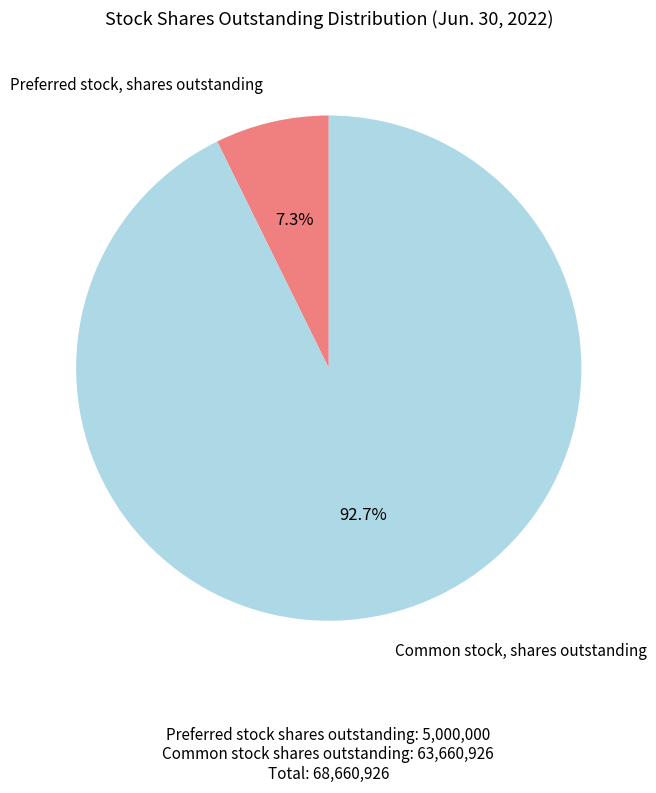

Does any single category account for the majority?

Yes